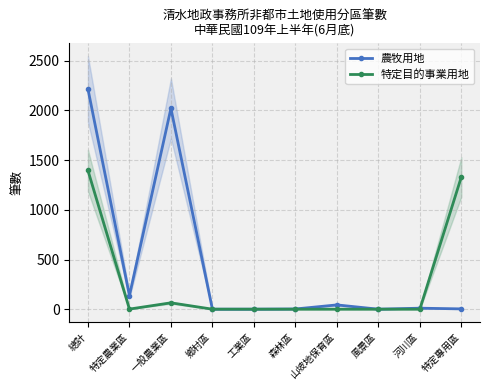

The 農牧用地 series shows 2216 at 總計. True or false?

True